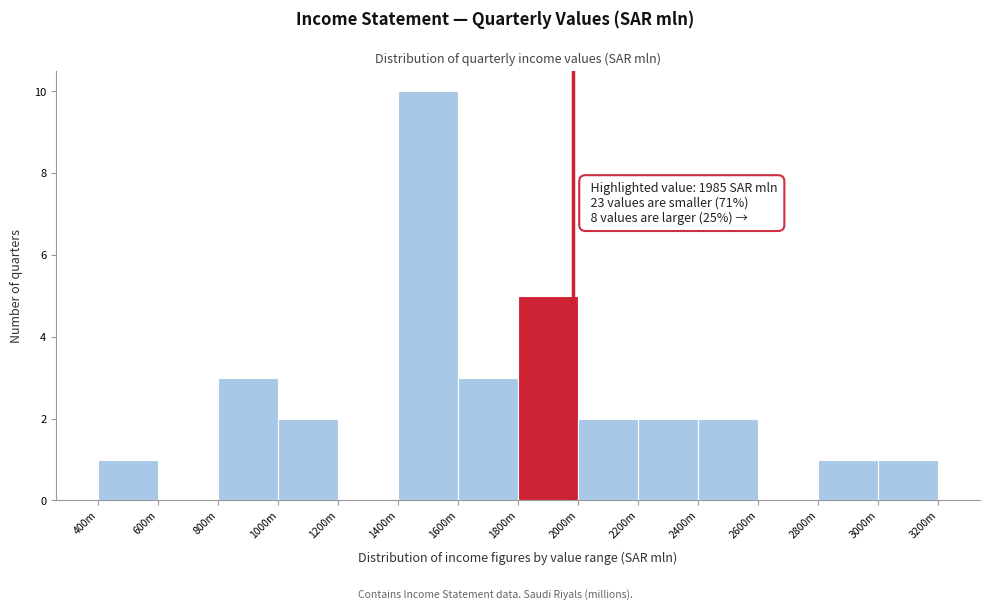

Reading right to left, extract all data points from this chart.

3000m=1	2800m=1	2600m=0	2400m=2	2200m=2	2000m=2	1800m=5	1600m=3	1400m=10	1200m=0	1000m=2	800m=3	600m=0	400m=1